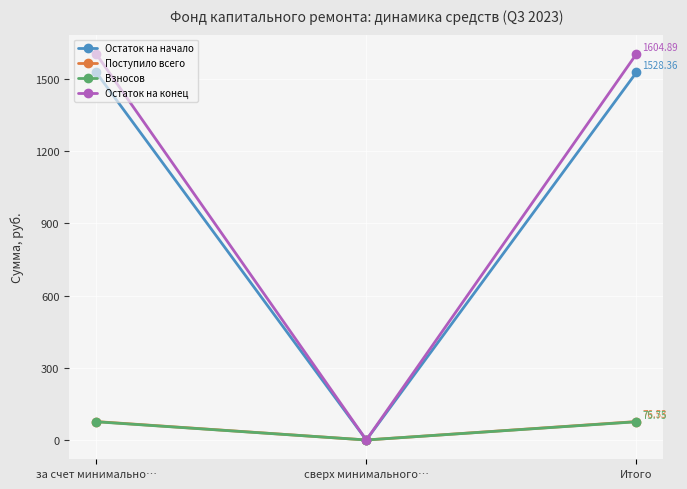

At which category does the chart reach its minimum across all series?

сверх минимального…